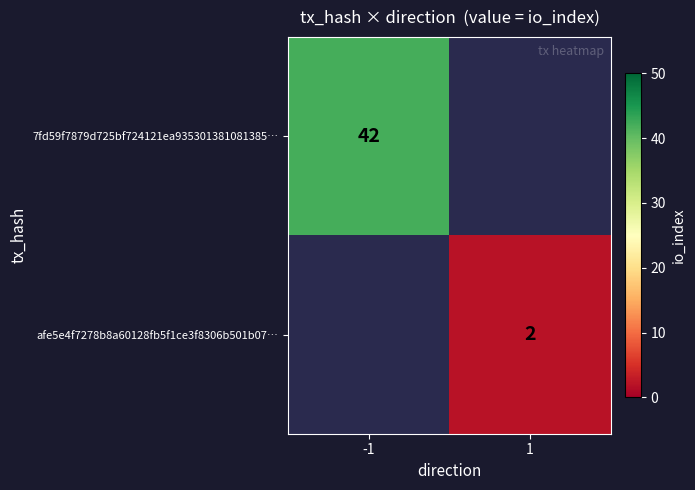

The value of afe5e4f7278b8a60128fb5f1ce3f8306b501b07… at 1 is 1. True or false?

False